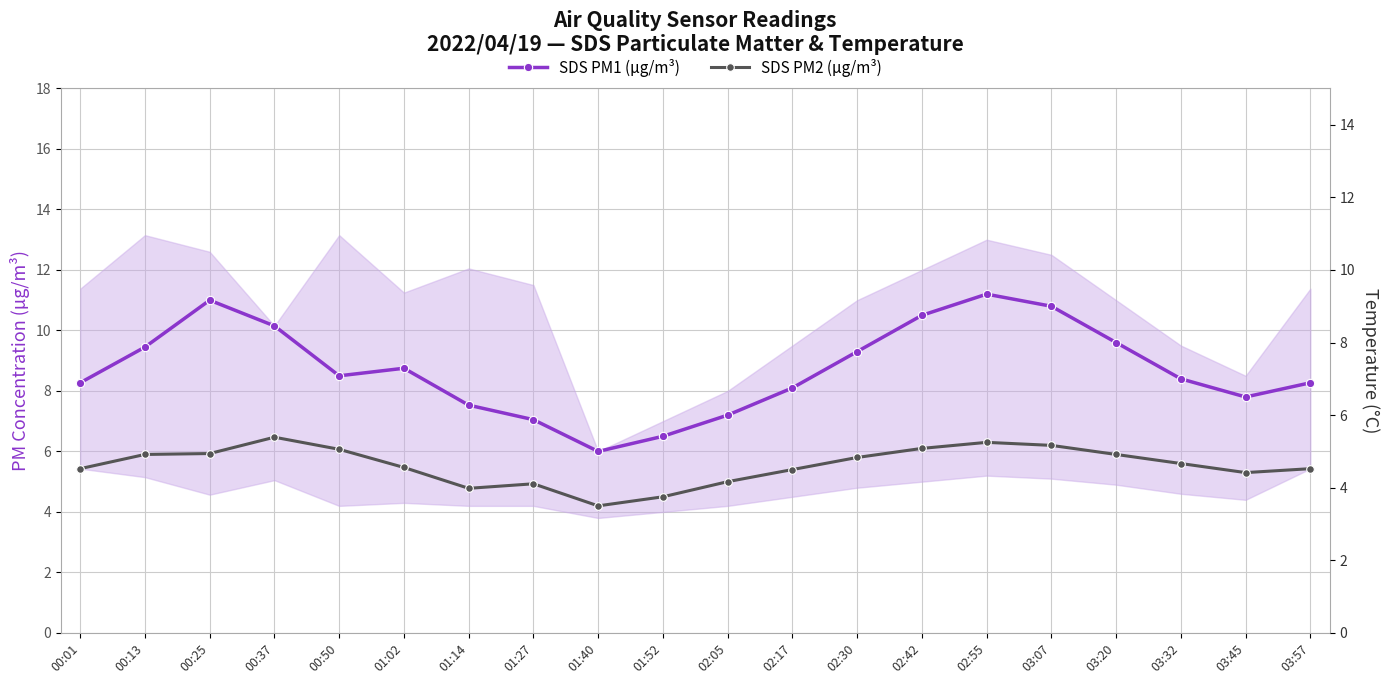

Reading right to left, extract all data points from this chart.

SDS PM1 (µg/m³): 8.3	7.8	8.4	9.6	10.8	11.2	10.5	9.3	8.1	7.2	6.5	6.0	7.0	7.5	8.8	8.5	10.2	11.0	9.4	8.3
SDS PM2 (µg/m³): 5.4	5.3	5.6	5.9	6.2	6.3	6.1	5.8	5.4	5.0	4.5	4.2	4.9	4.8	5.5	6.1	6.5	5.9	5.9	5.4